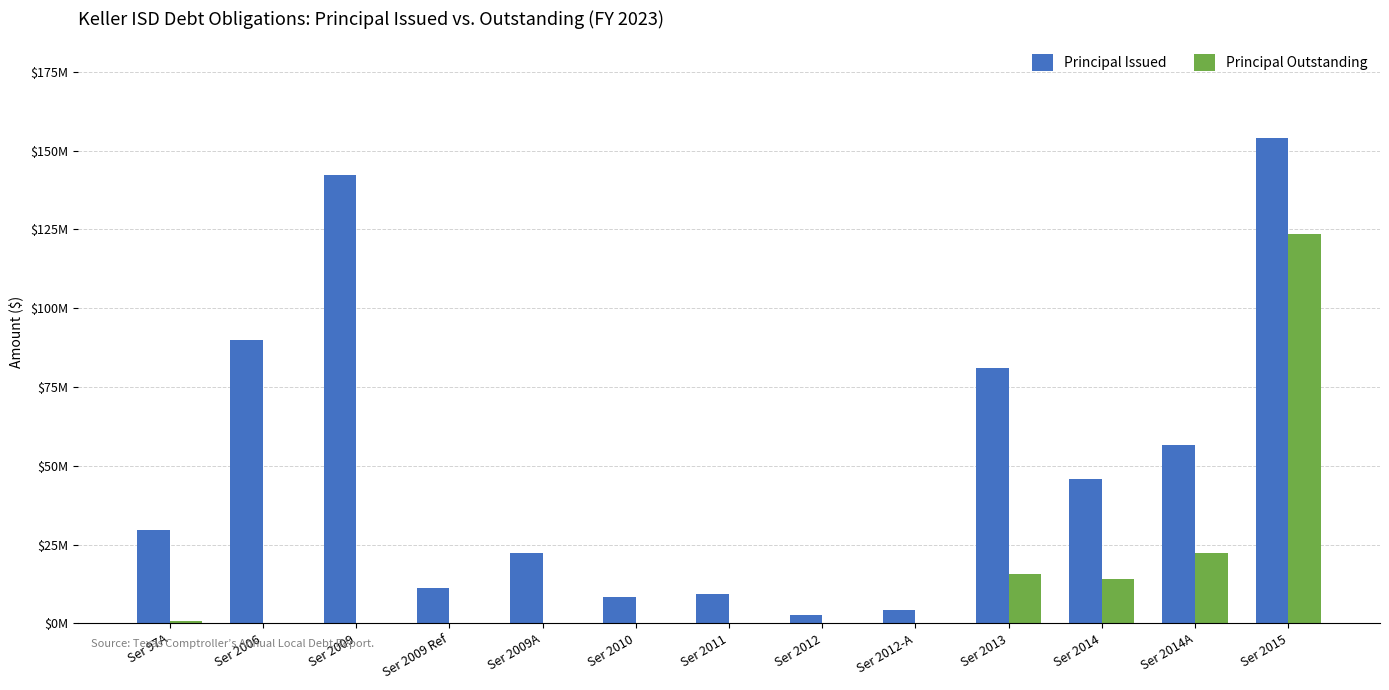

What is the label of the 9th bar from the left?

Ser 2012-A